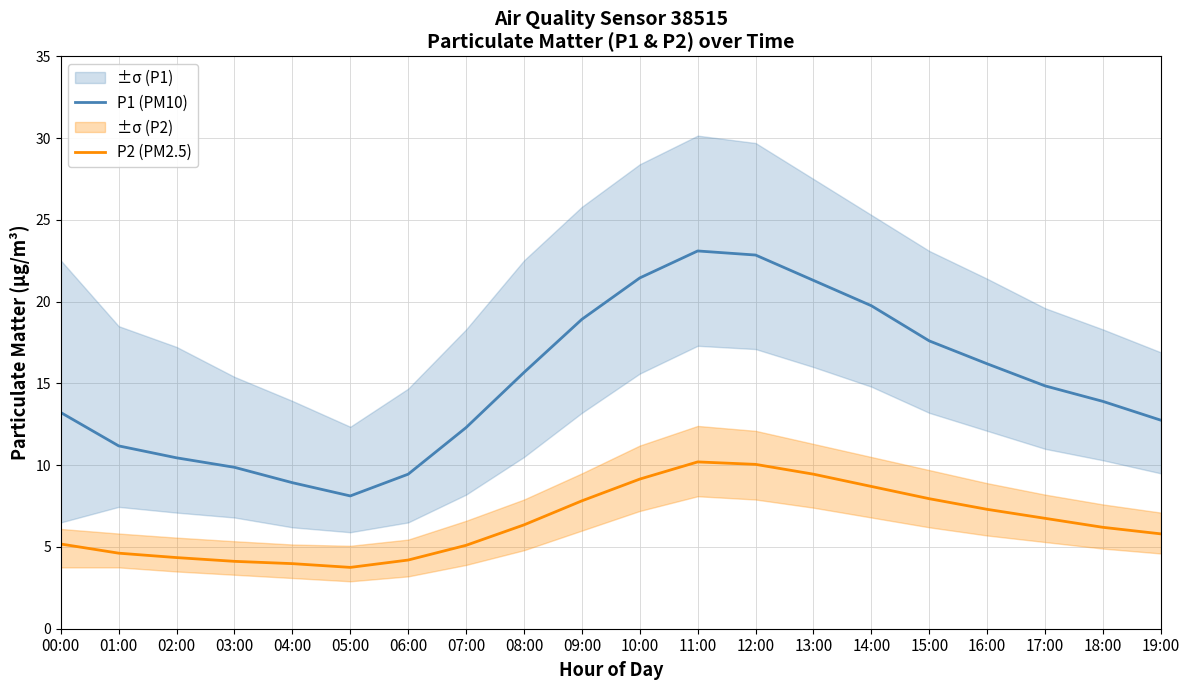

How many lines are shown in the chart?

2